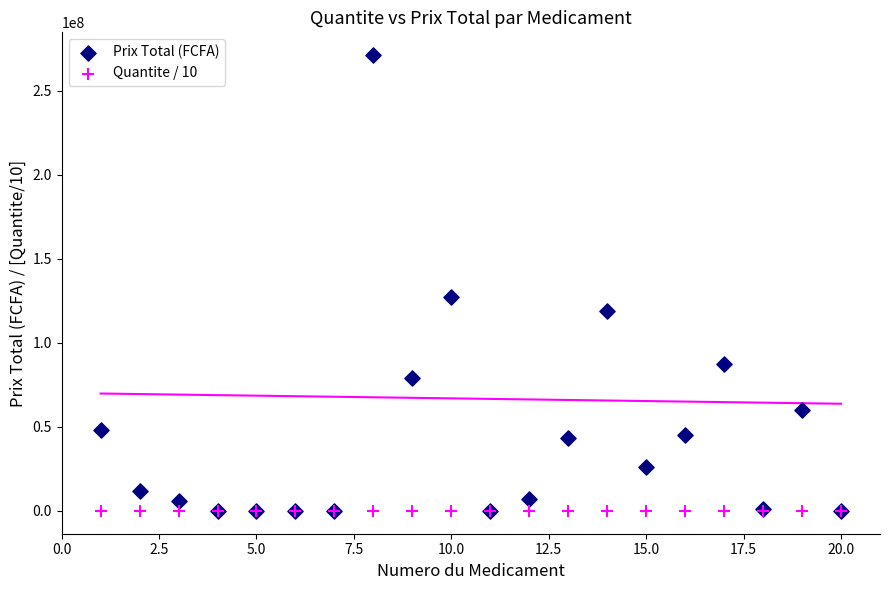

Across all series, what Y value is closest to 135610768?

127464338.0